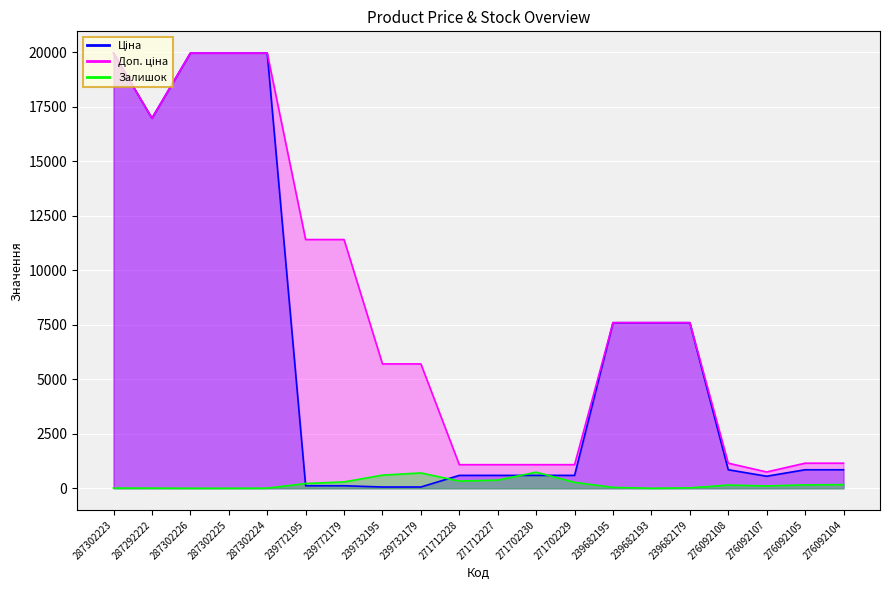

Where does the Залишок series first go above 151?

239772195